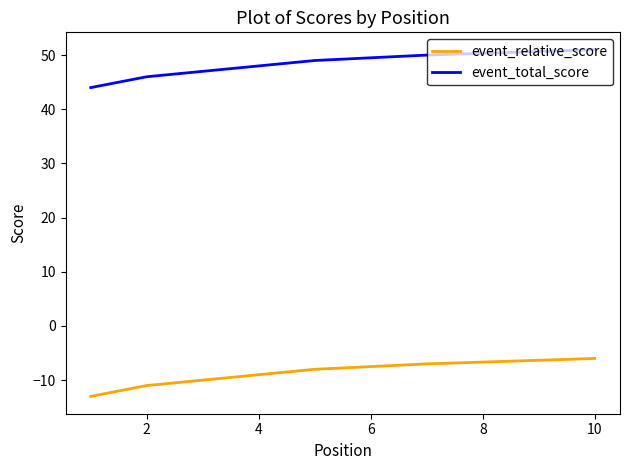

Is the value of event_relative_score at 9 greater than the value of event_total_score at 4?

No